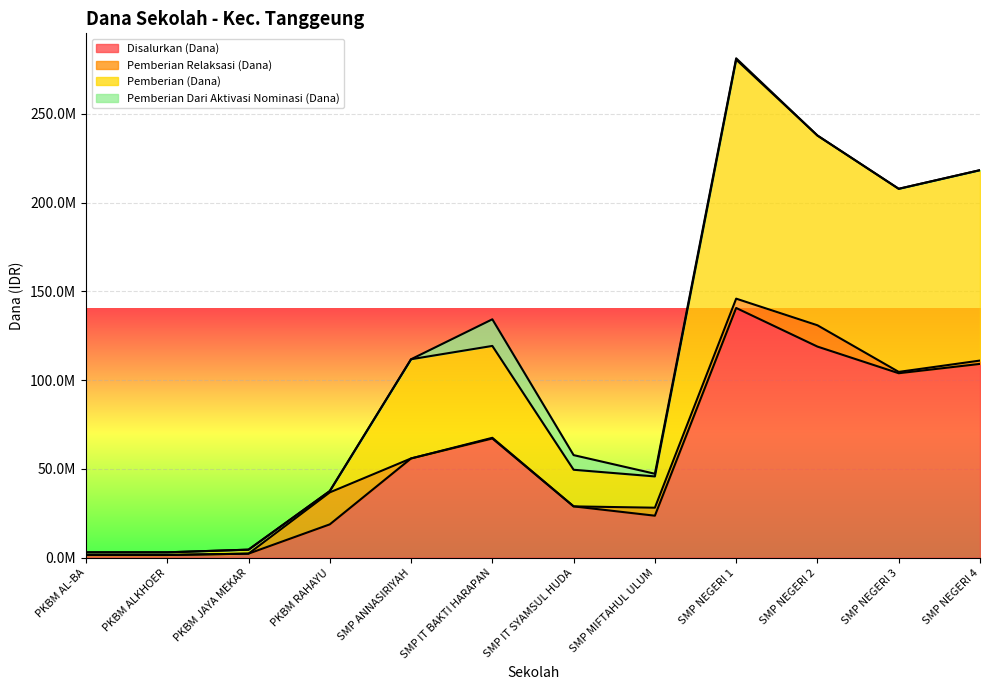

What is the label of the 4th point from the left?

PKBM RAHAYU